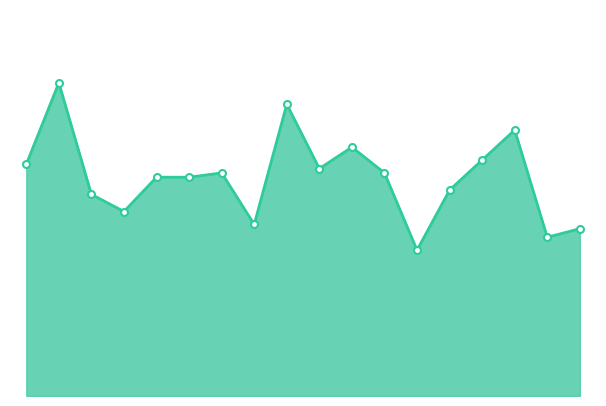

What is the label of the 4th point from the left?

12/17